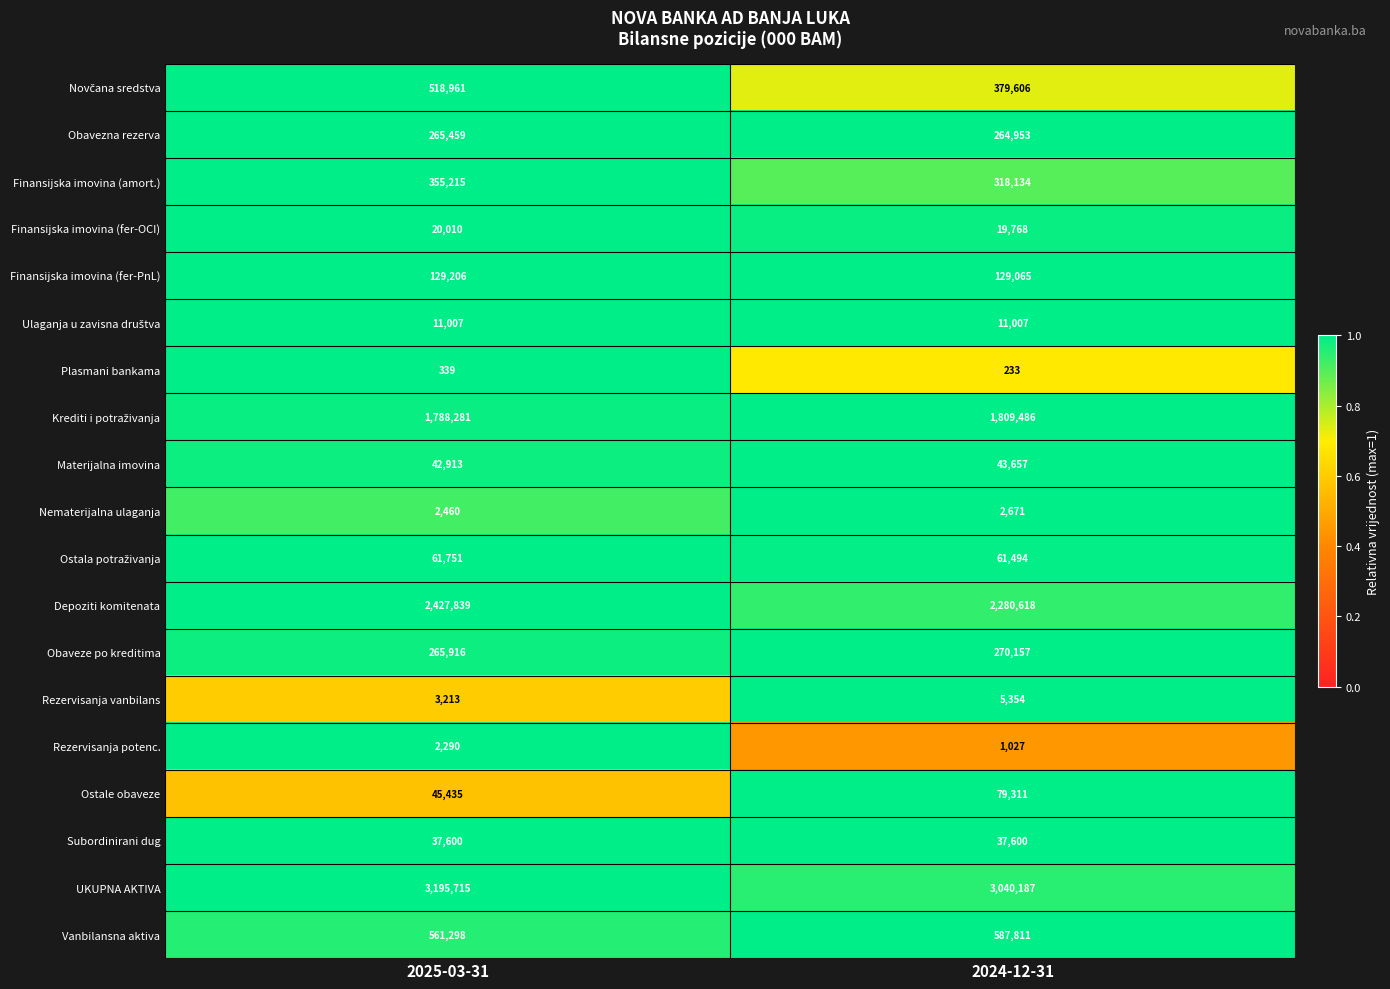

What is the average value of the Subordinirani dug series?

37600